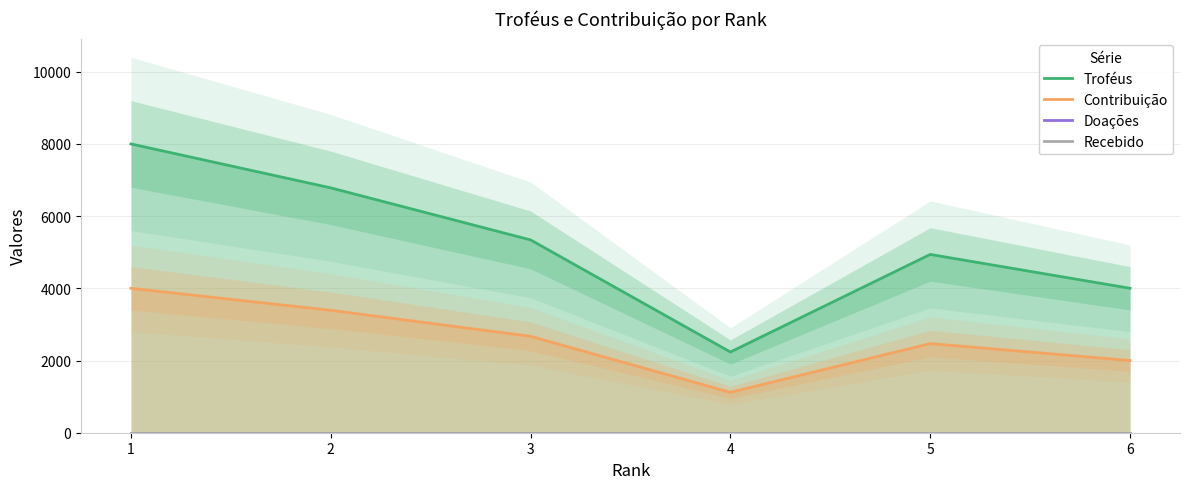

How many data points in Contribuição are above 2670?

2